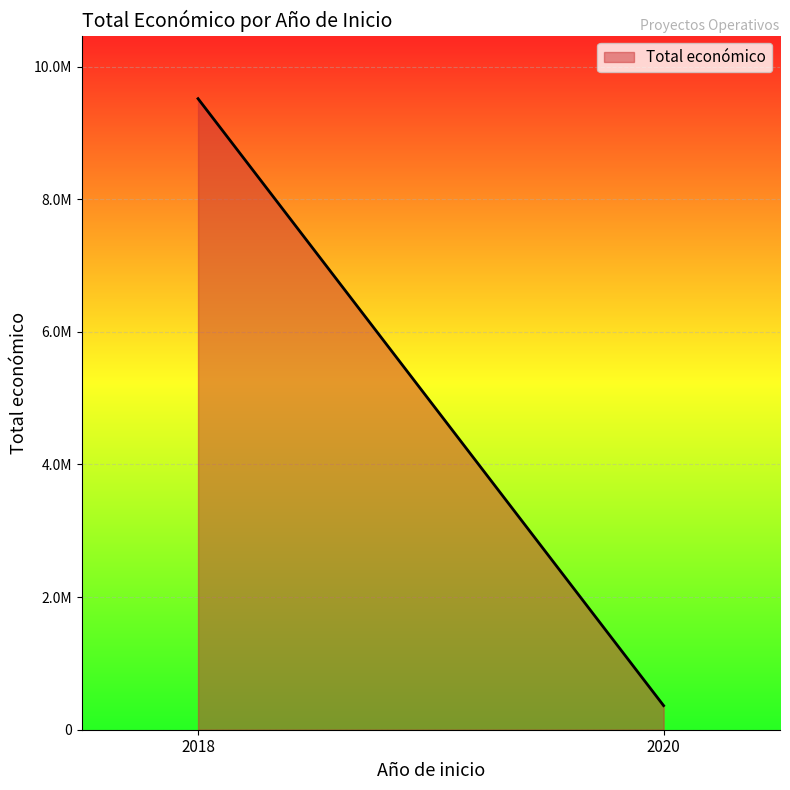

Count the number of data series in this chart.

1